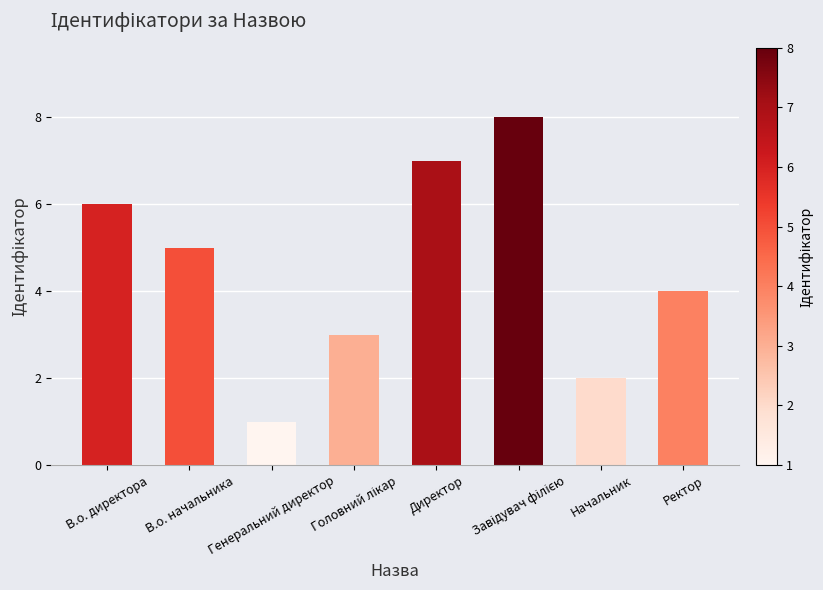

What is the greatest value displayed?

8